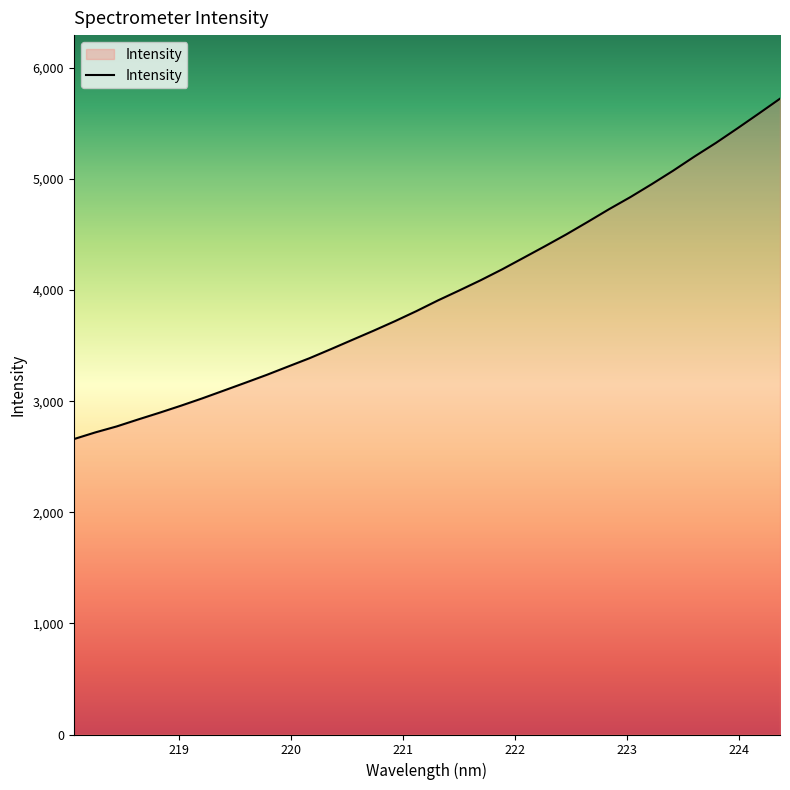

What is the maximum value shown in the chart?

5723.2